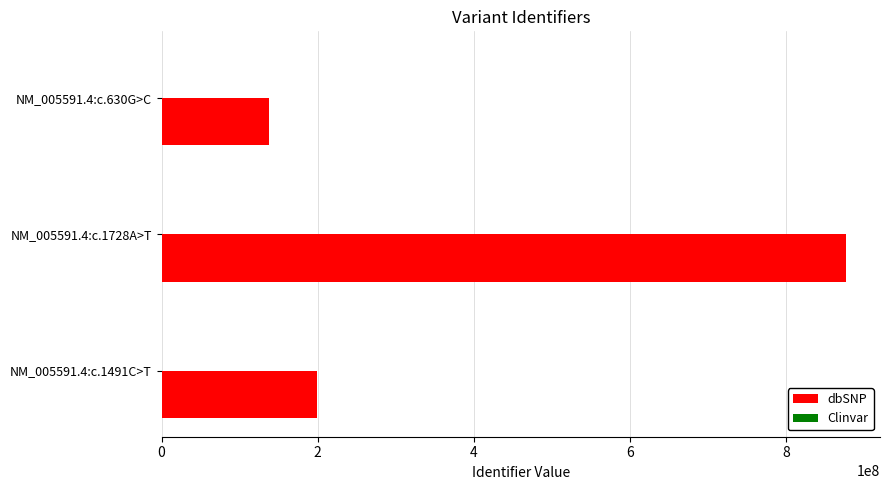

Which series has the largest total across all categories?

dbSNP